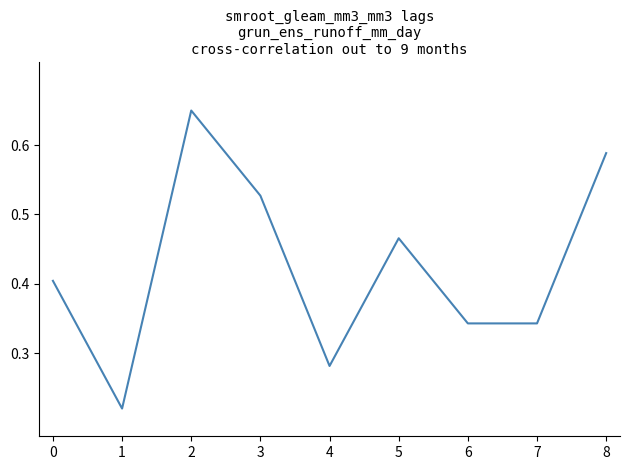

Count the values in the range 0 to 1.

9